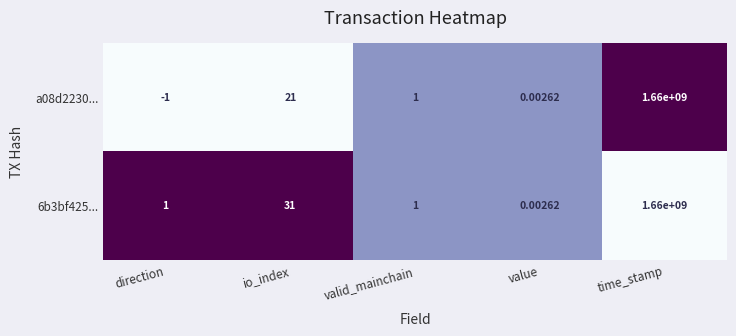

Rank the categories by a08d2230... value from highest to lowest.

time_stamp, io_index, valid_mainchain, value, direction